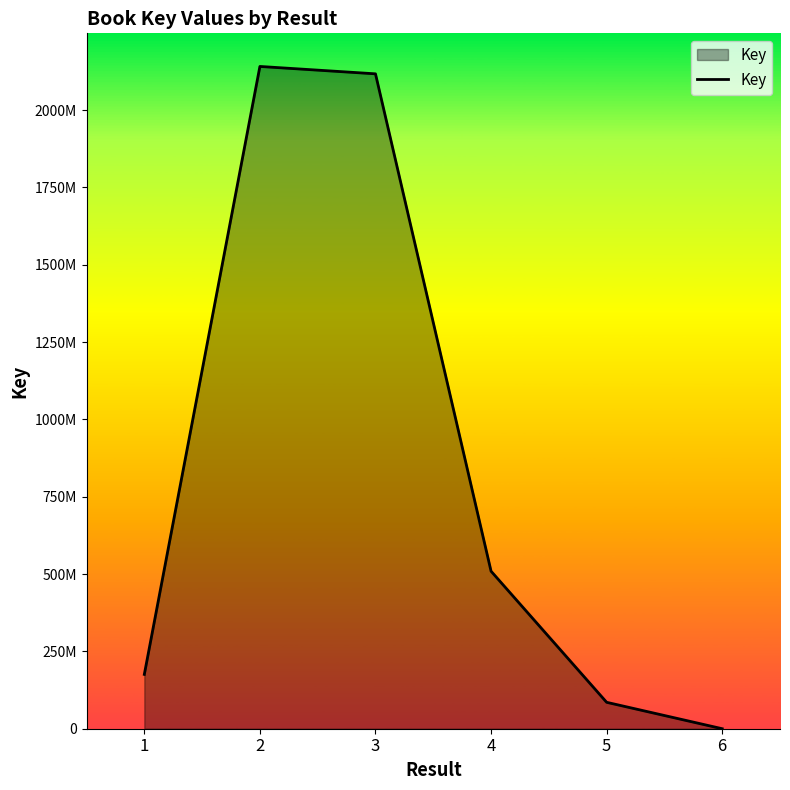

Is this an area chart (filled region under the line)?

Yes